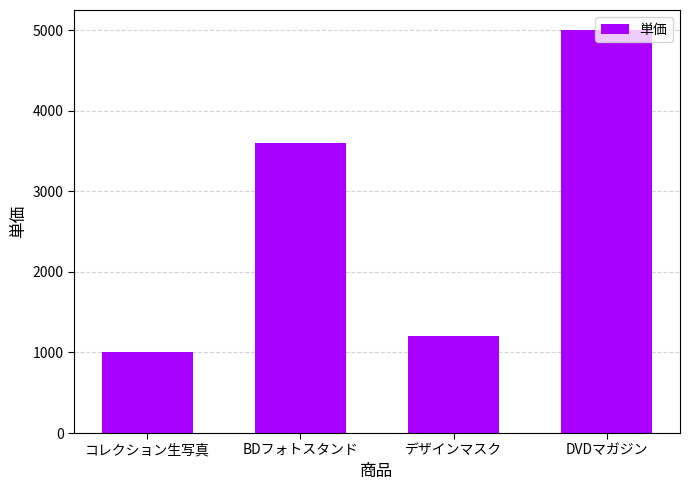

What is the greatest value displayed?

5000